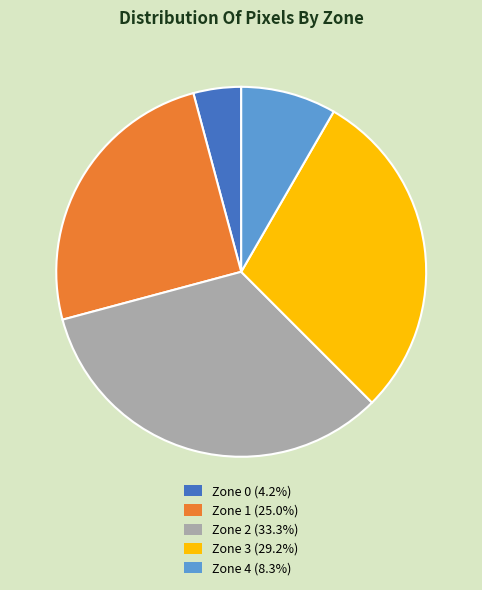

True or false: Zone 3 accounts for 29% of the total.

True